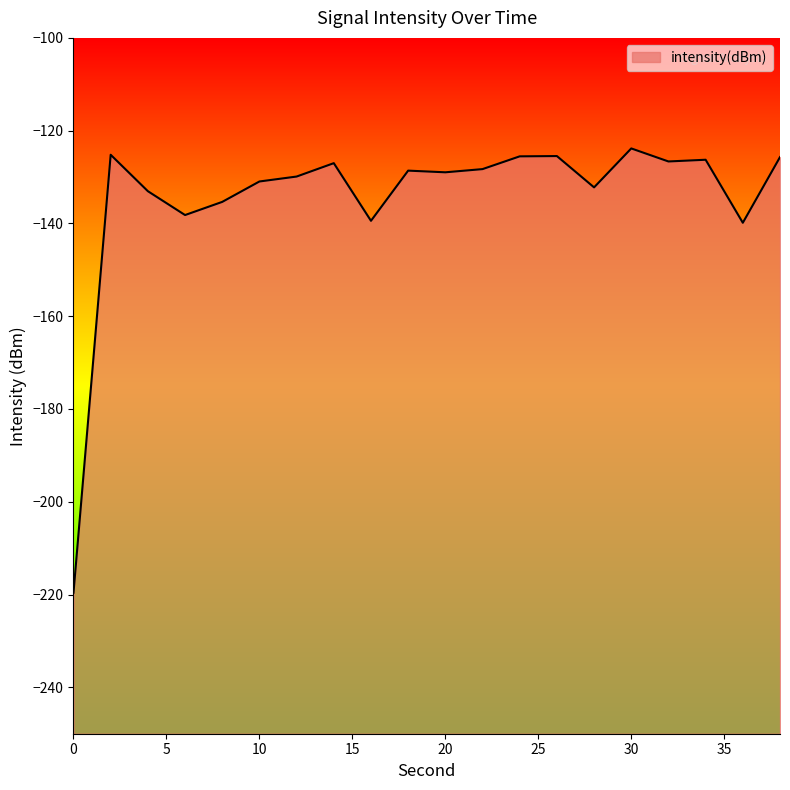

How many points are higher than both their immediate neighbors (excluding endpoints)?

6